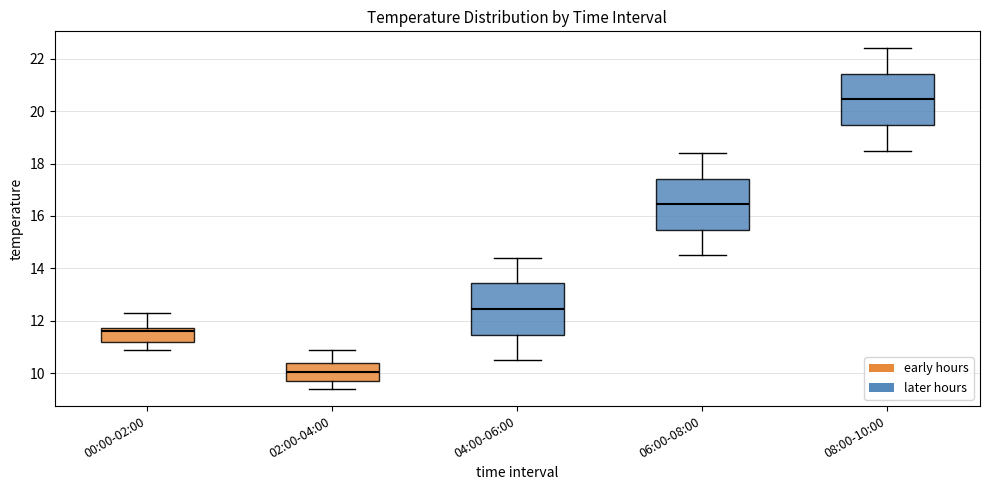

Which box's median line is the highest?

08:00-10:00